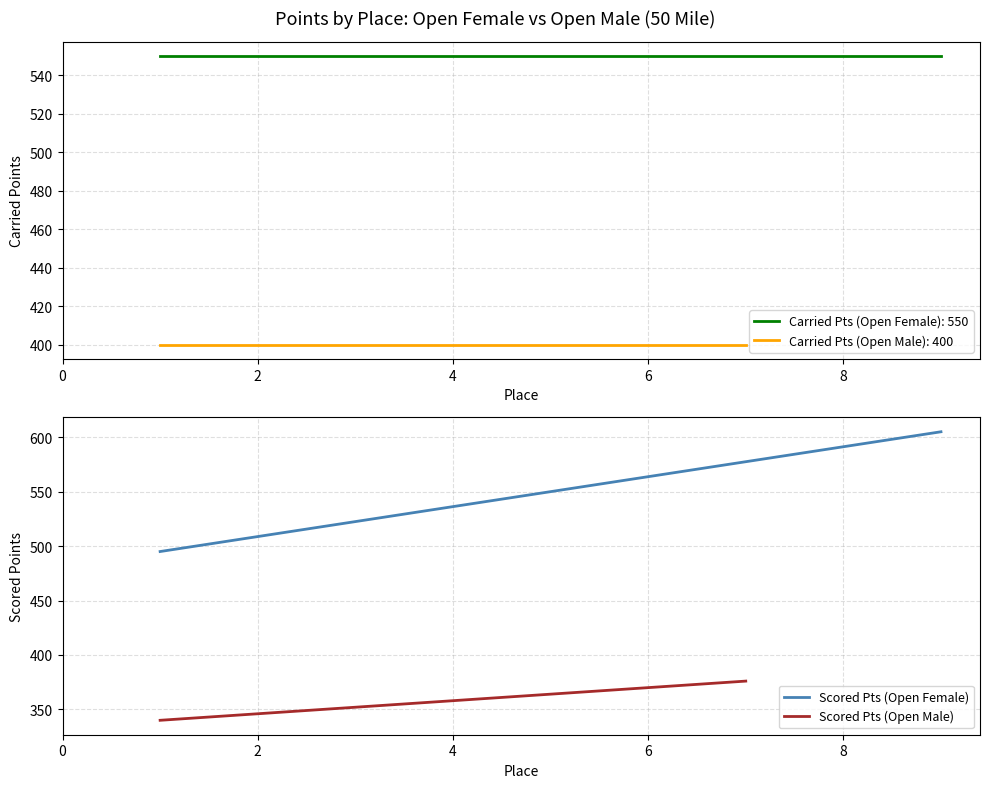

What is the label of the 7th point from the right?

1